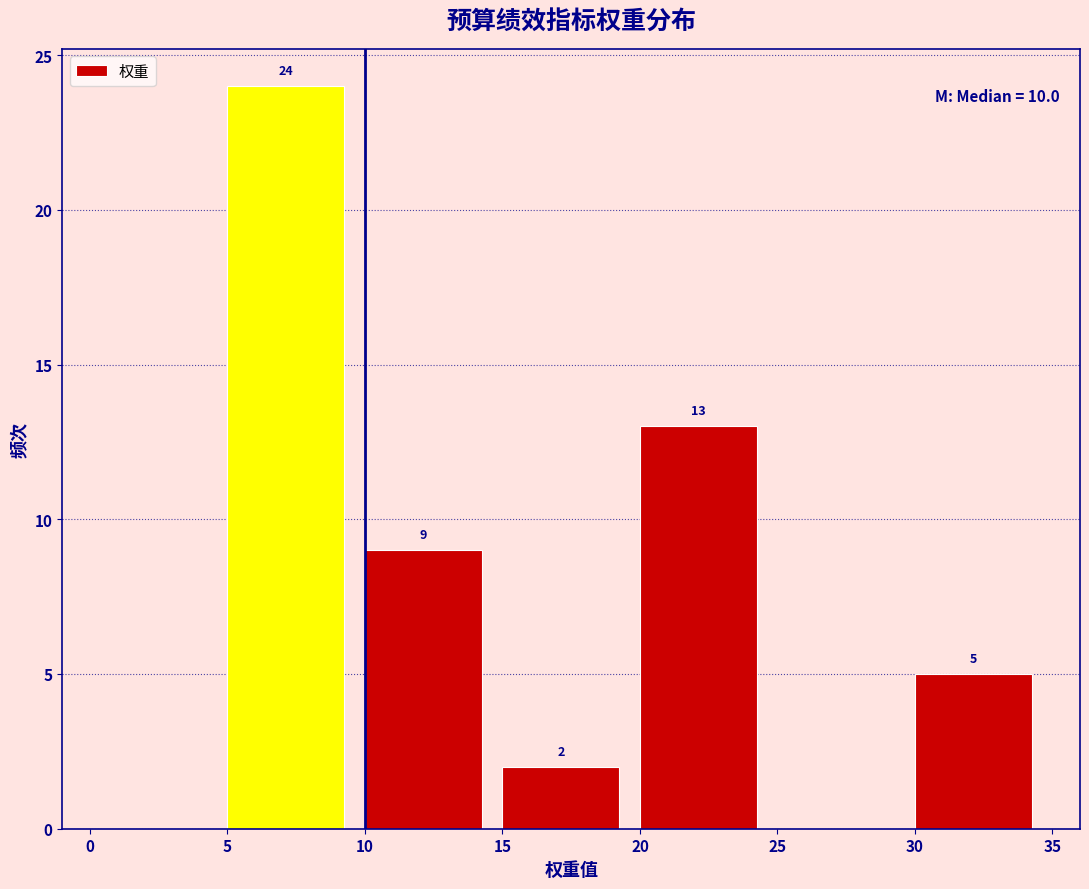

Over which range of the x-axis is the bar tallest?

5 to 10